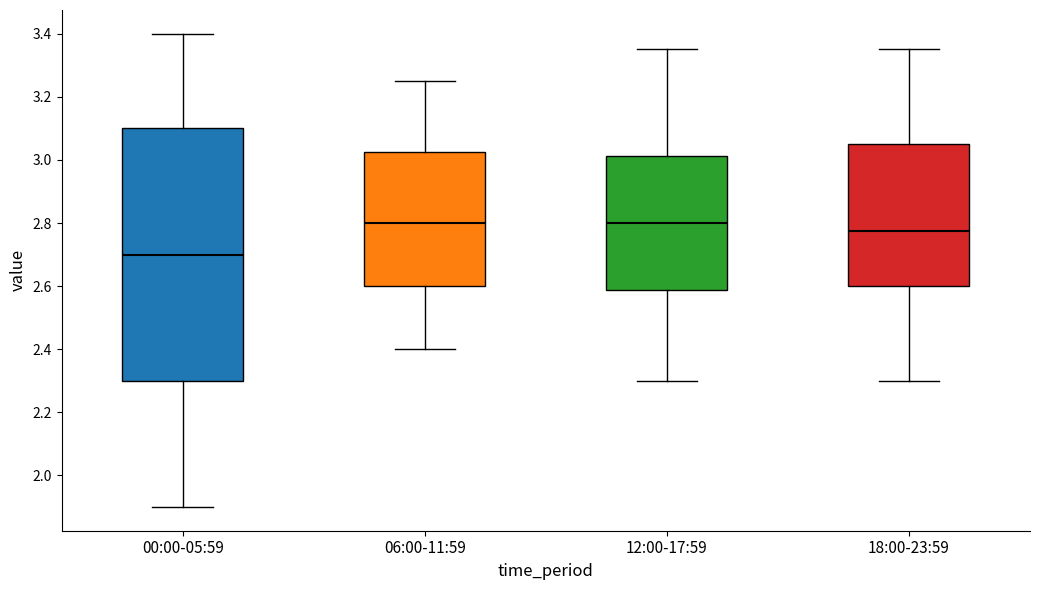

Reading left to right, transcribe this box plot: for each box, give where its median line is, the range the box spans, and where its two whiskers end, as read against the y-axis. The values are not printed on the chart, so give them approximately, as read against the axis.

00:00-05:59: median 2.70, box 2.30 to 3.10, whiskers 1.90 to 3.40
06:00-11:59: median 2.80, box 2.60 to 3.02, whiskers 2.40 to 3.26
12:00-17:59: median 2.80, box 2.58 to 3.02, whiskers 2.30 to 3.36
18:00-23:59: median 2.78, box 2.60 to 3.06, whiskers 2.30 to 3.36